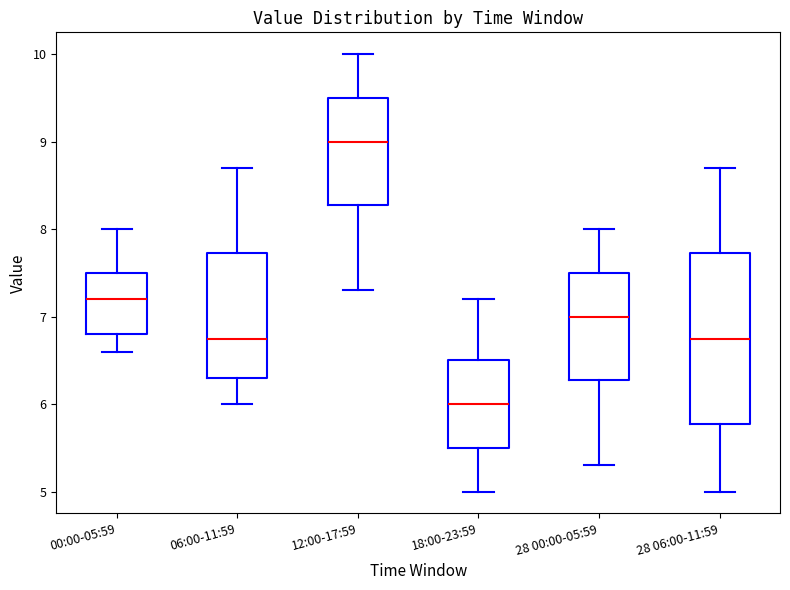

Which box is the tallest, from its lower edge to its upper edge?

28 06:00-11:59